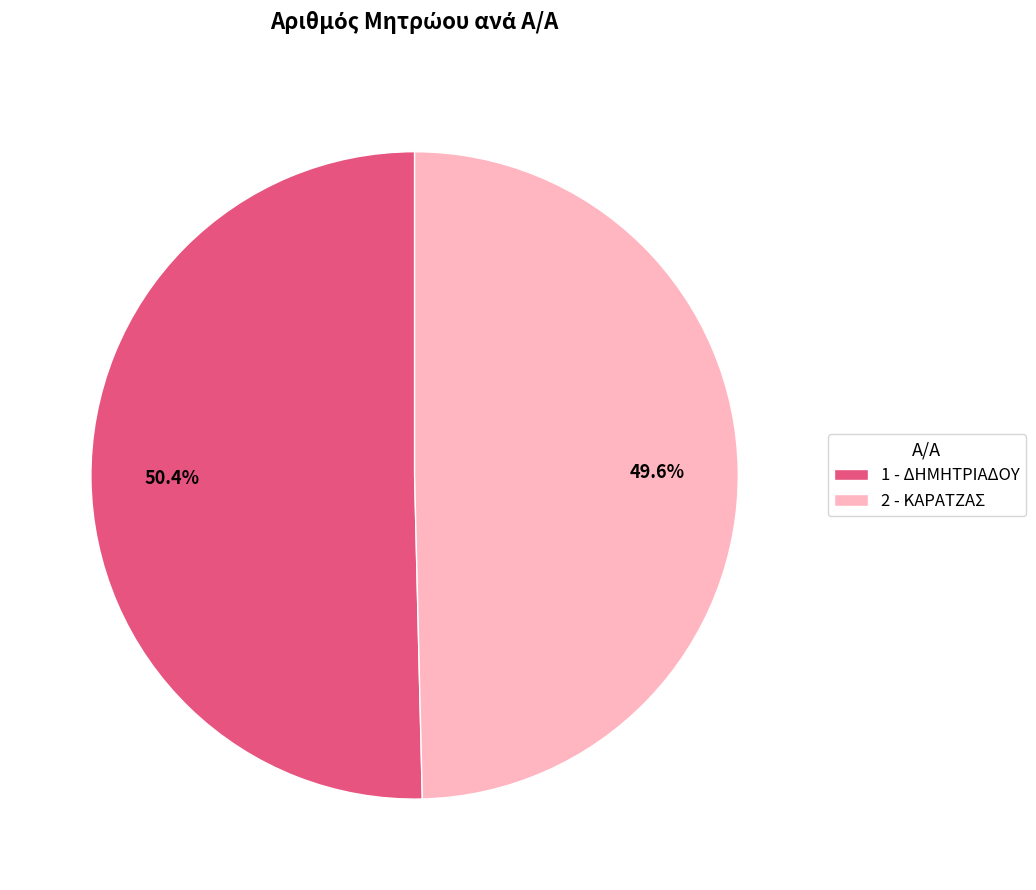

To the nearest percent, what is the difference between the largest and smallest slice percentages?

1%